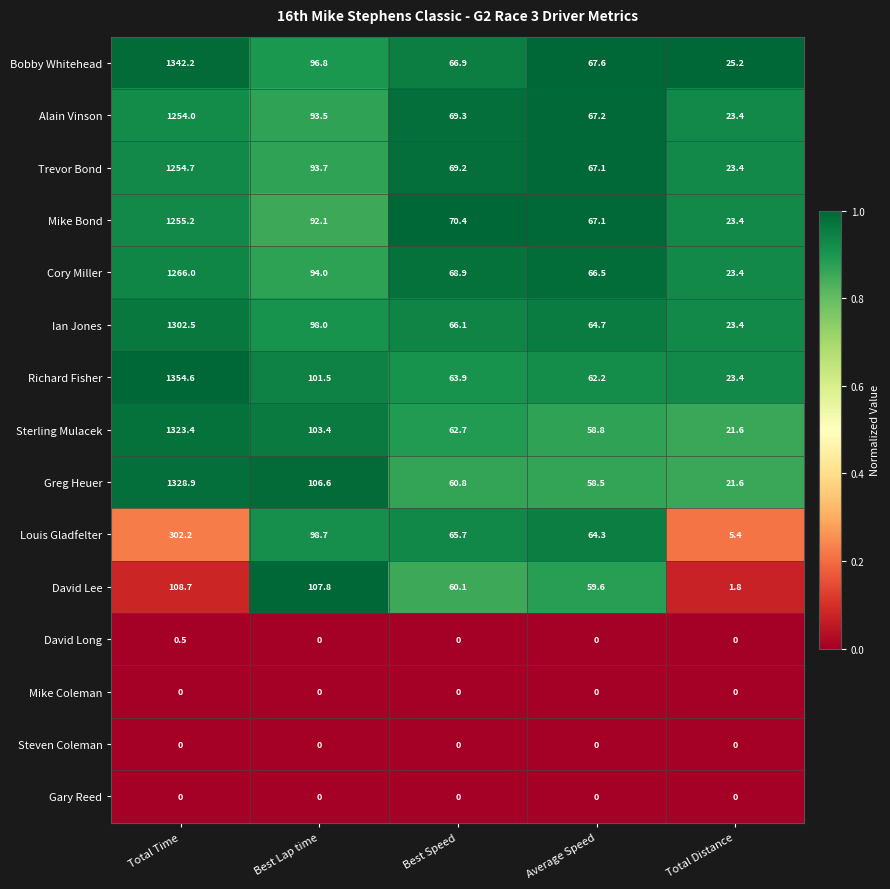

True or false: Ian Jones has a value of 1844.3 at Total Time.

False